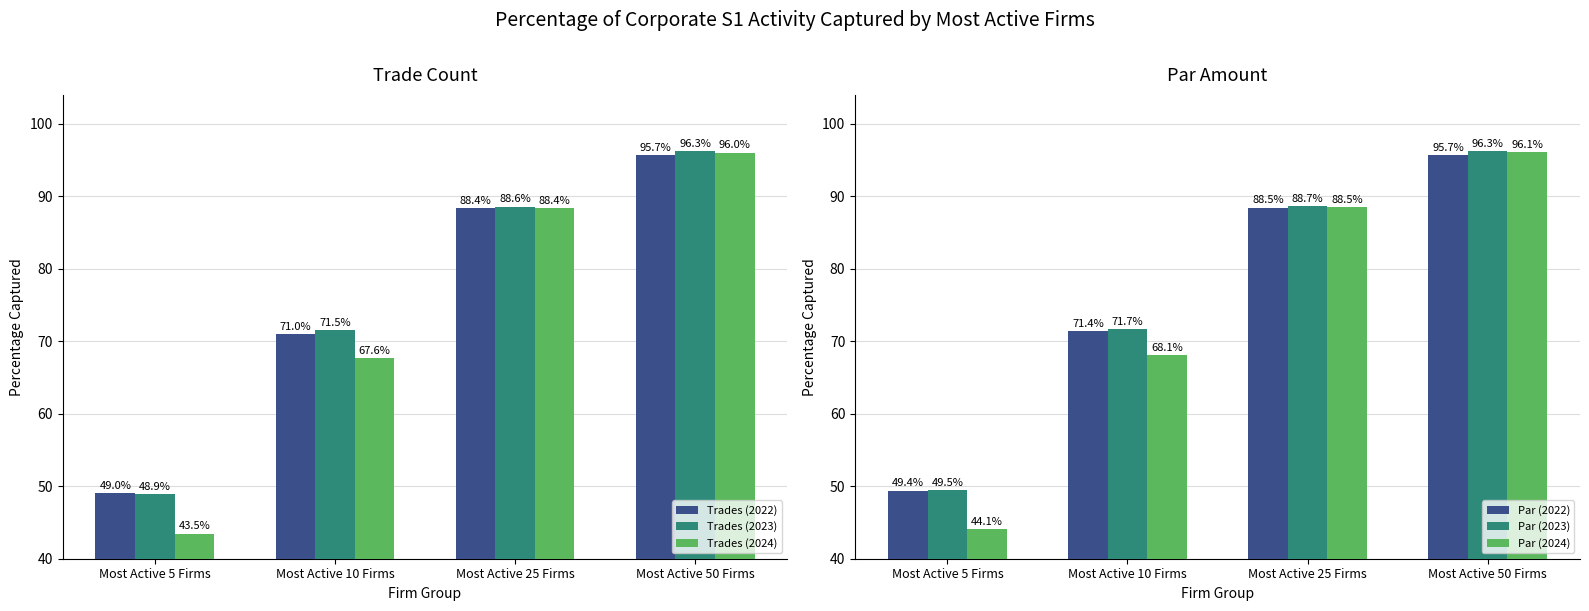

Does the chart contain any negative values?

No